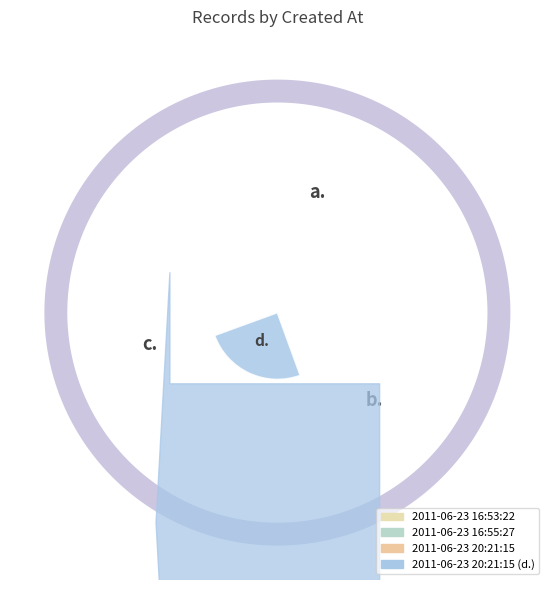

What is the change in value from 2011-06-23 16:53:22 to 2011-06-23 16:55:27?

+1